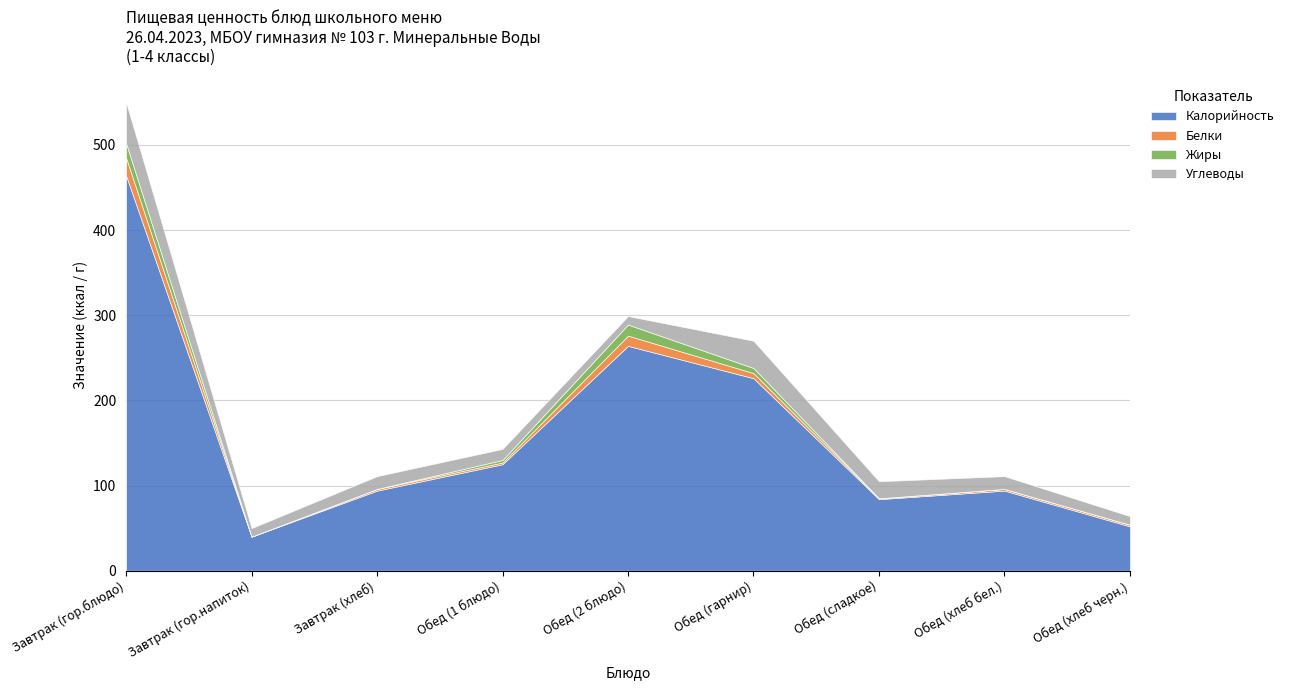

How many data points in Жиры are above 0?

4